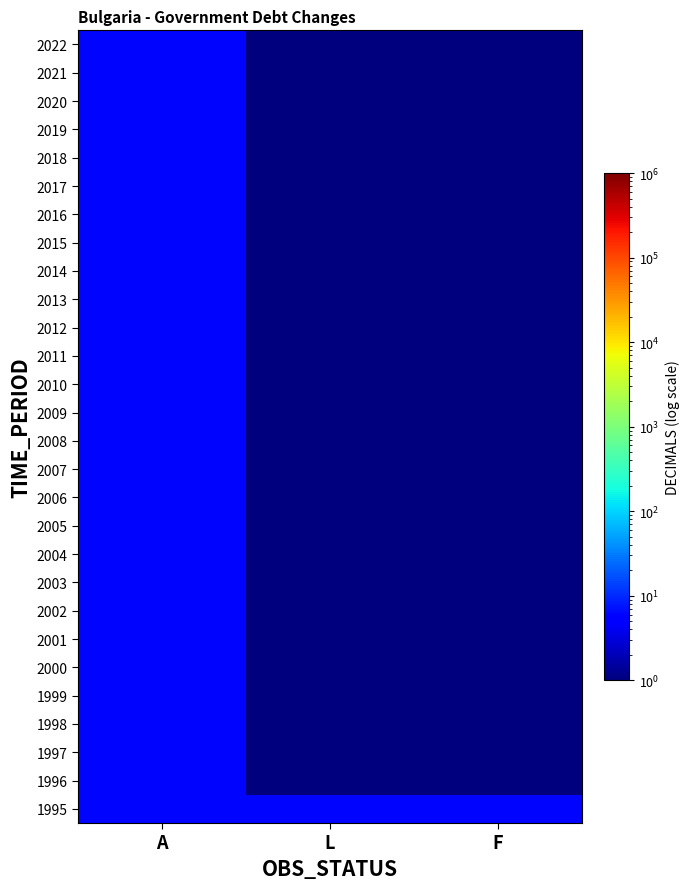

Reading left to right, transcribe all the data shown in this chart.

1995: A=6.0	L=6.0	F=6.0
1996: A=6.0	L=0.1	F=0.1
1997: A=6.0	L=0.1	F=0.1
1998: A=6.0	L=0.1	F=0.1
1999: A=6.0	L=0.1	F=0.1
2000: A=6.0	L=0.1	F=0.1
2001: A=6.0	L=0.1	F=0.1
2002: A=6.0	L=0.1	F=0.1
2003: A=6.0	L=0.1	F=0.1
2004: A=6.0	L=0.1	F=0.1
2005: A=6.0	L=0.1	F=0.1
2006: A=6.0	L=0.1	F=0.1
2007: A=6.0	L=0.1	F=0.1
2008: A=6.0	L=0.1	F=0.1
2009: A=6.0	L=0.1	F=0.1
2010: A=6.0	L=0.1	F=0.1
2011: A=6.0	L=0.1	F=0.1
2012: A=6.0	L=0.1	F=0.1
2013: A=6.0	L=0.1	F=0.1
2014: A=6.0	L=0.1	F=0.1
2015: A=6.0	L=0.1	F=0.1
2016: A=6.0	L=0.1	F=0.1
2017: A=6.0	L=0.1	F=0.1
2018: A=6.0	L=0.1	F=0.1
2019: A=6.0	L=0.1	F=0.1
2020: A=6.0	L=0.1	F=0.1
2021: A=6.0	L=0.1	F=0.1
2022: A=6.0	L=0.1	F=0.1